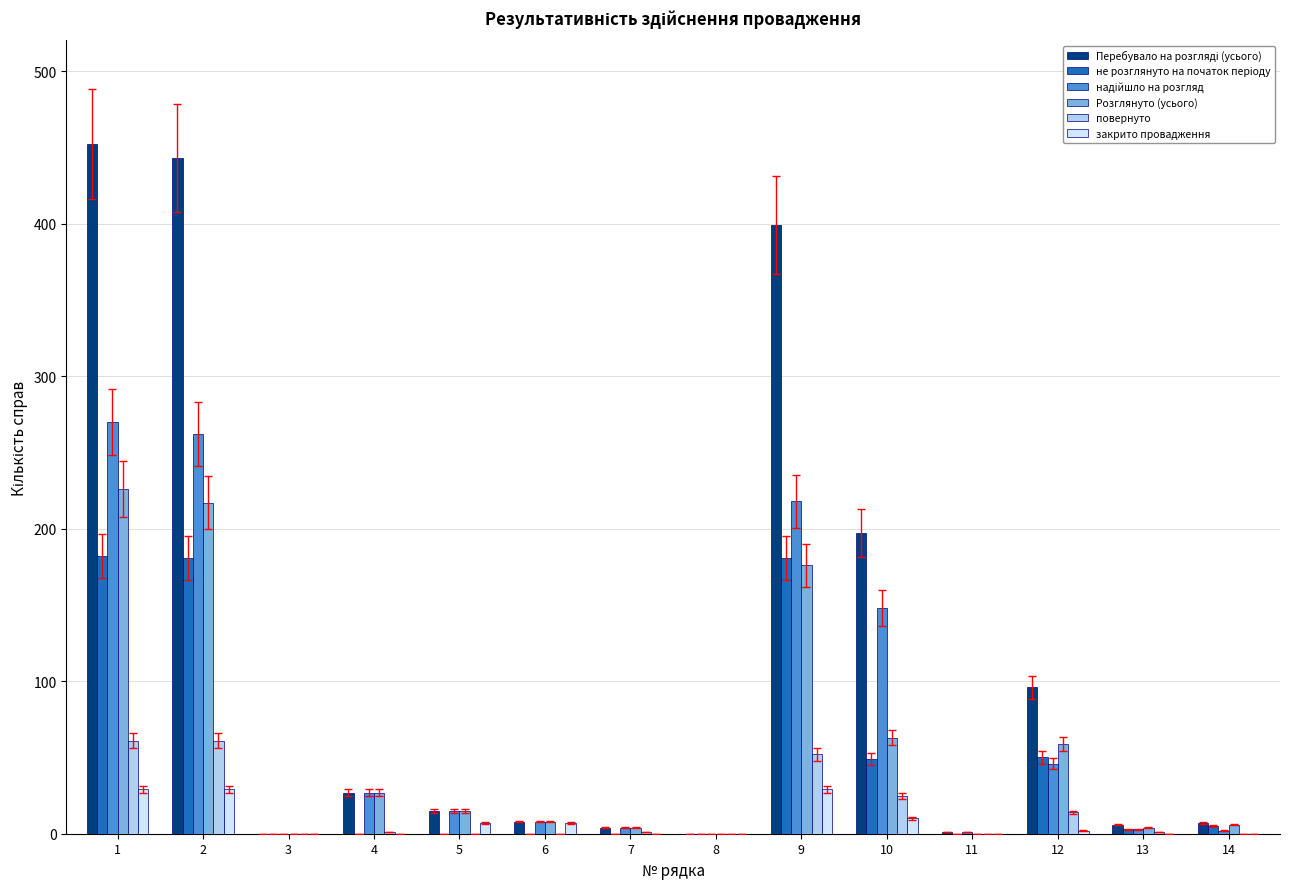

Are the bars horizontal?

No